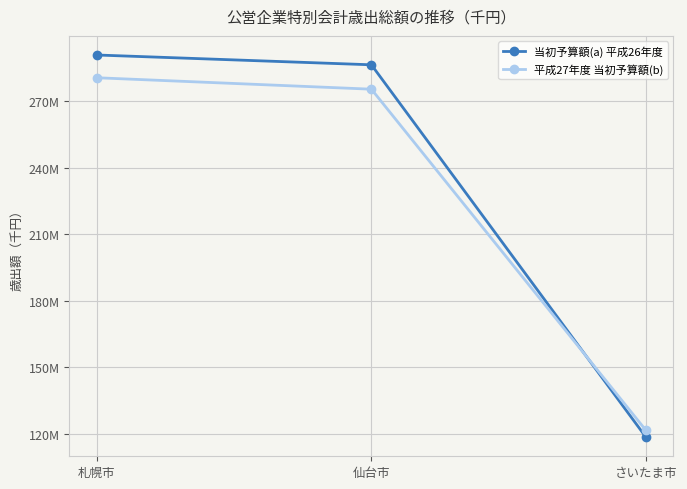

The 当初予算額(a) 平成26年度 series shows 80847594 at さいたま市. True or false?

False